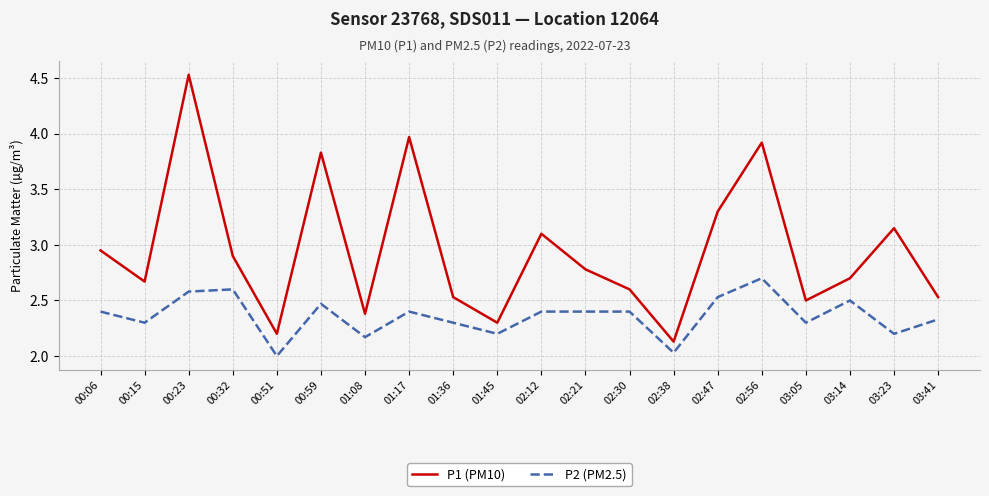

At which category is the sum across all series the highest?

00:23